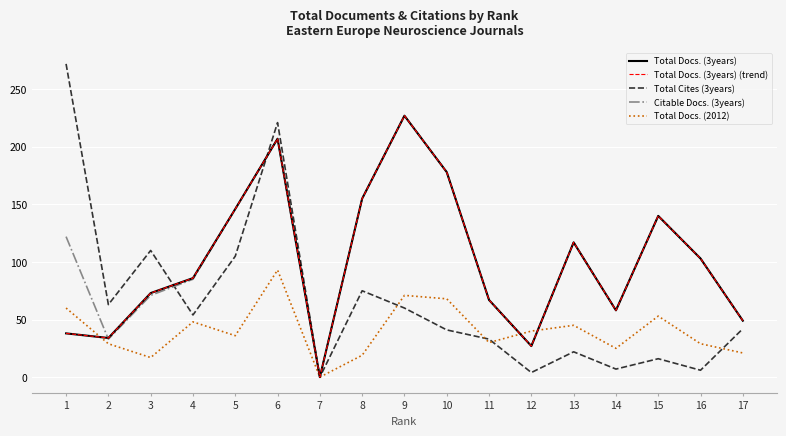

What is the average value of the Citable Docs. (3years) series?

105